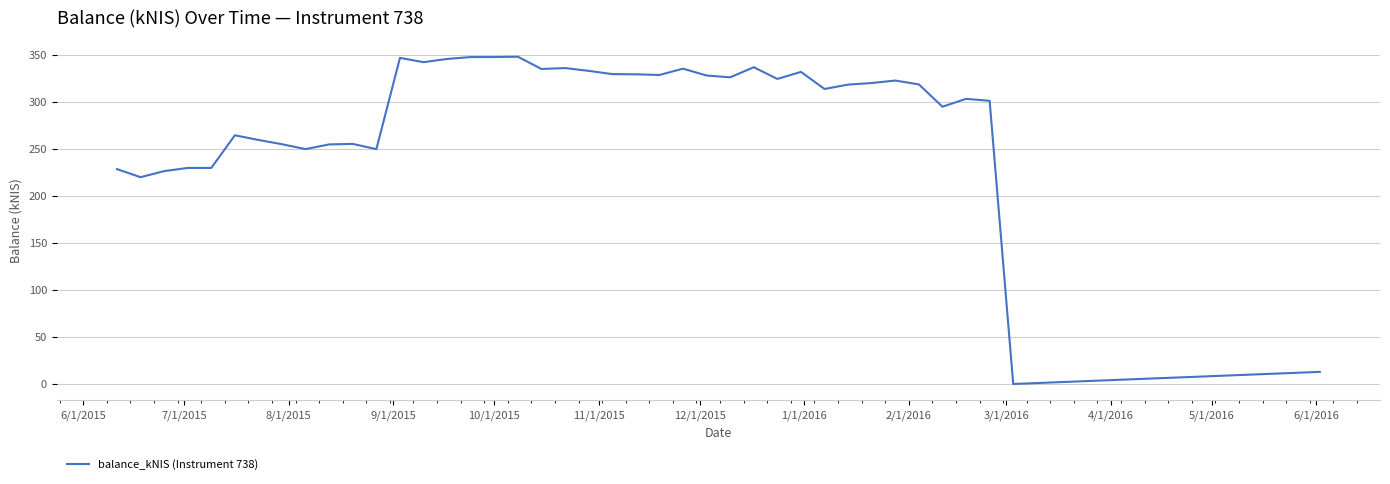

What is the maximum value shown in the chart?

347.9